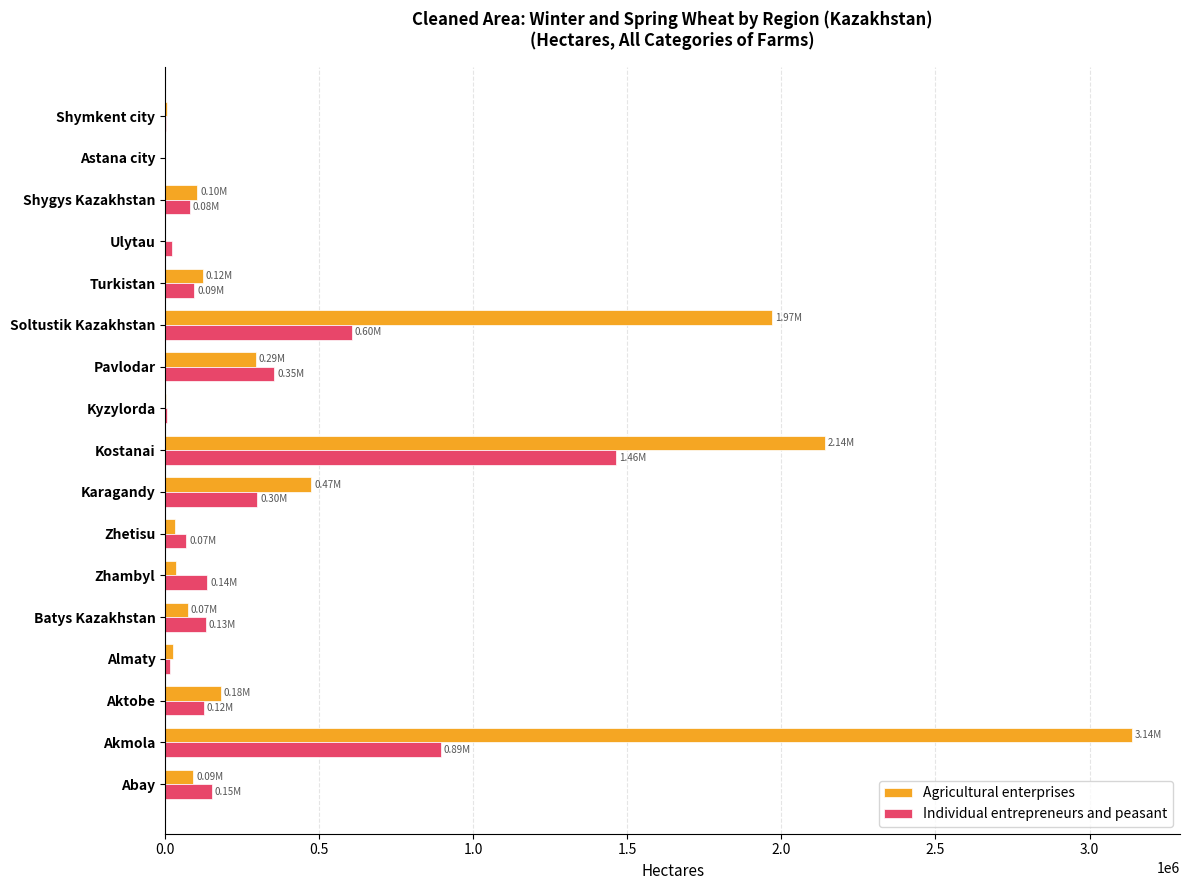

Which series has the largest total across all categories?

Agricultural enterprises